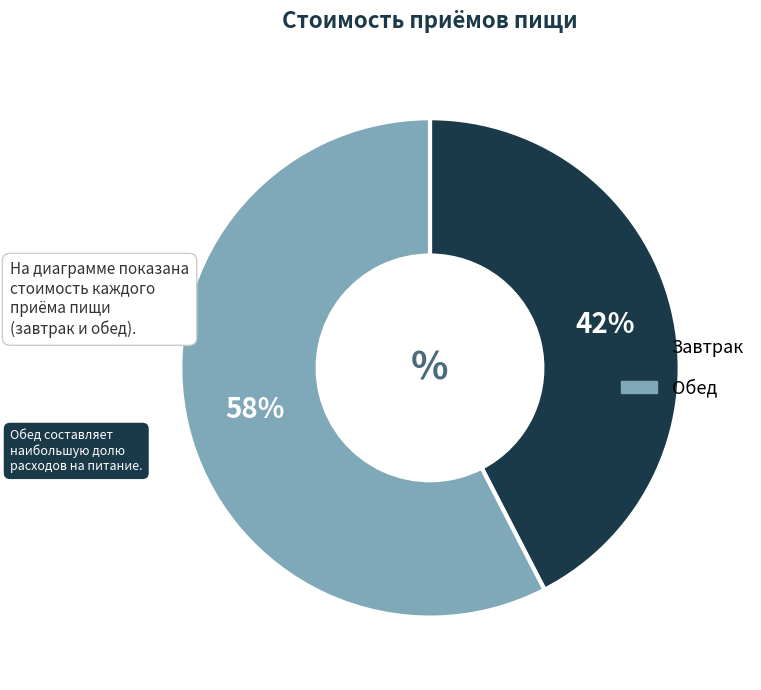

To the nearest percent, what is the combined percentage of Завтрак and Обед?

100%